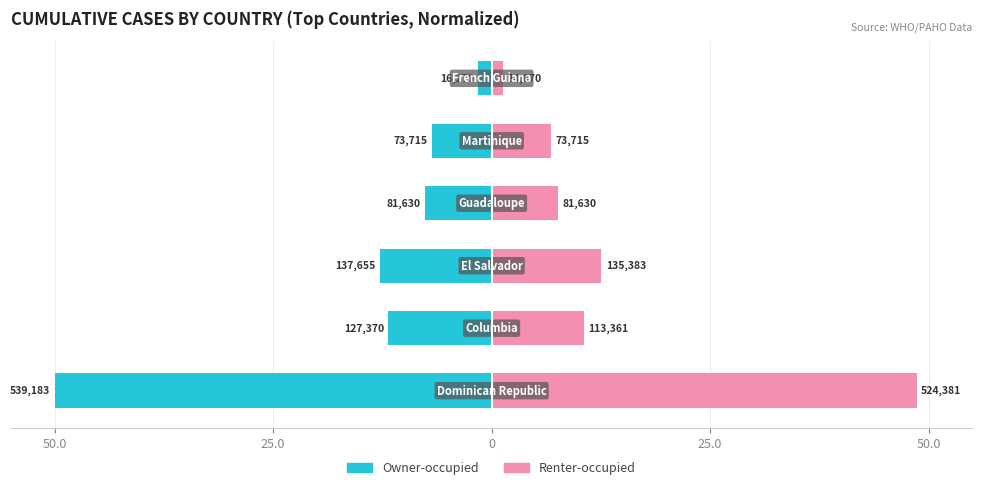

Reading right to left, list all the values displayed in this chart.

Owner-occupied: -1.5	-6.8	-7.6	-12.8	-11.8	-50.0
Renter-occupied: 1.3	6.8	7.6	12.6	10.5	48.6